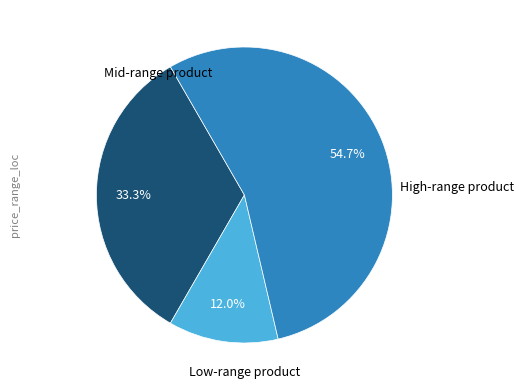

Approximately how many times larger is the value at Mid-range product compared to Low-range product?

2.8